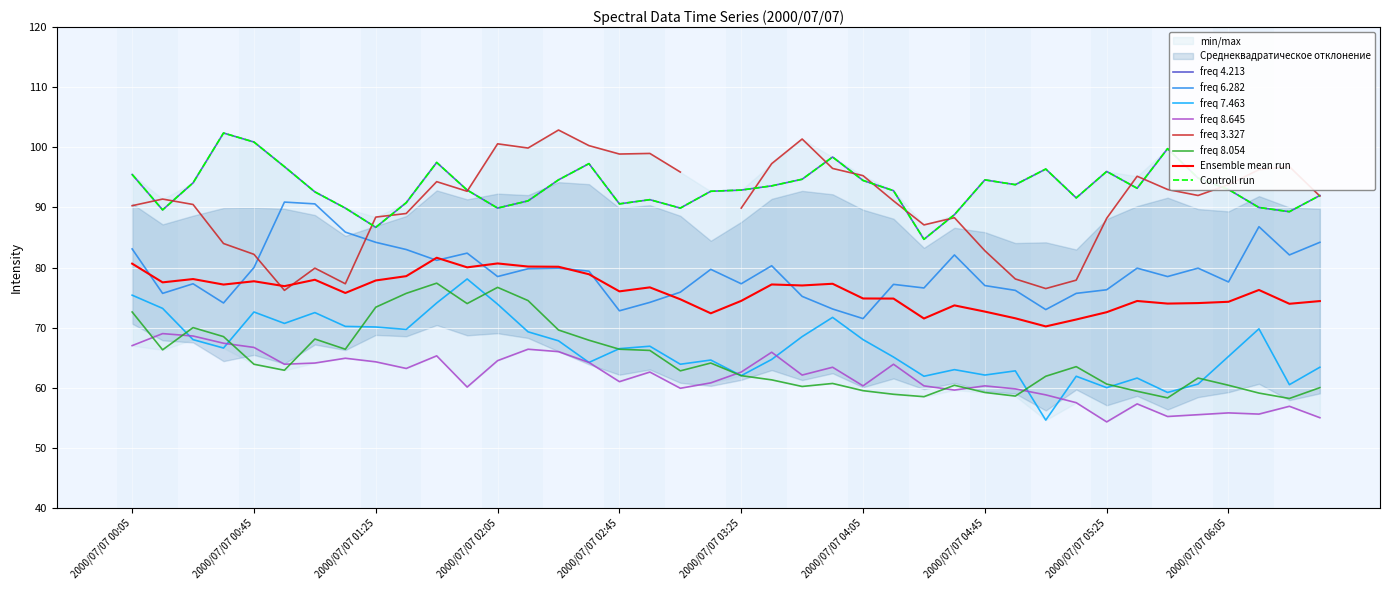

How many values in the 4.213 series exceed 93?

19